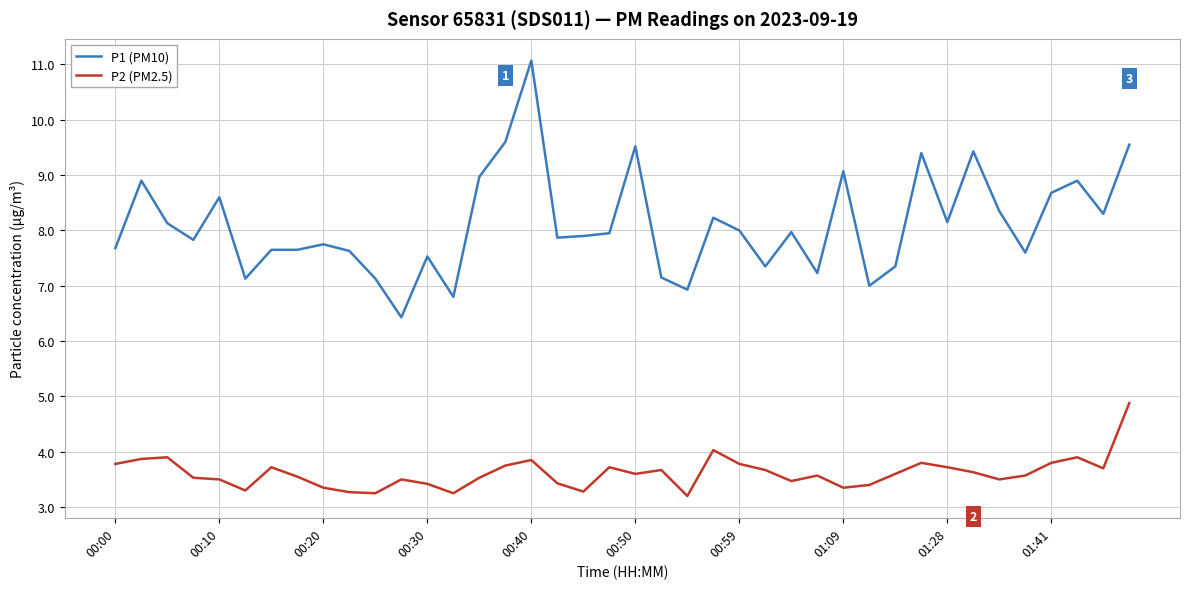

True or false: P2 (PM2.5) and P1 (PM10) cross at least once.

False